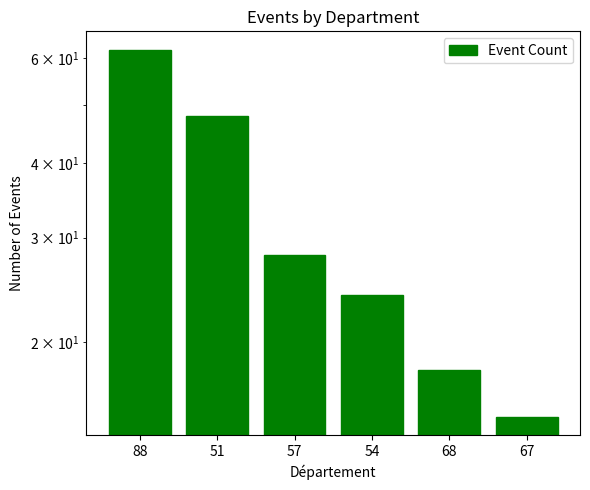

What is the value of the 2nd bar from the left?

48